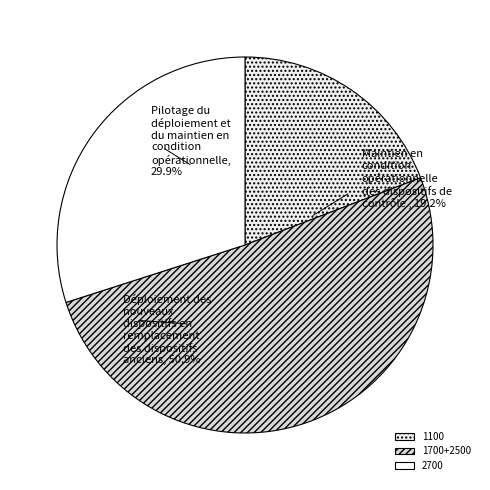

What portion of the pie excludes 2700?

70.1%